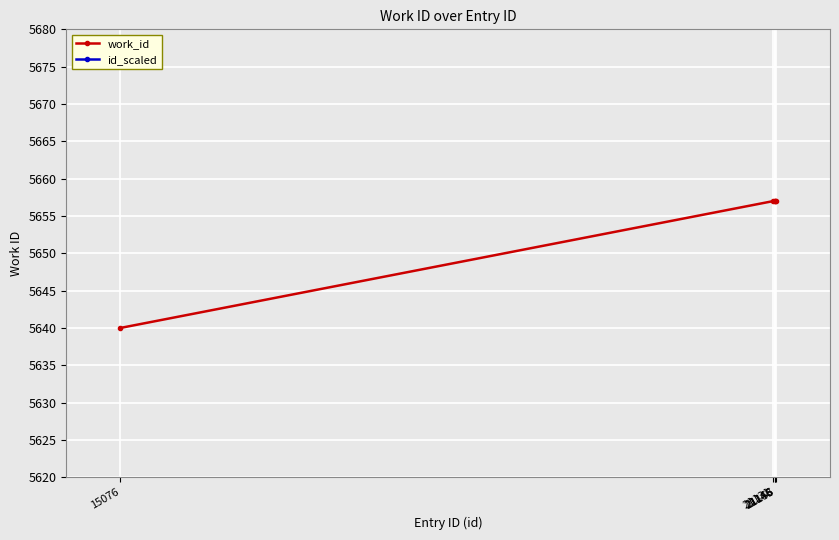

True or false: work_id and id_scaled cross at least once.

False